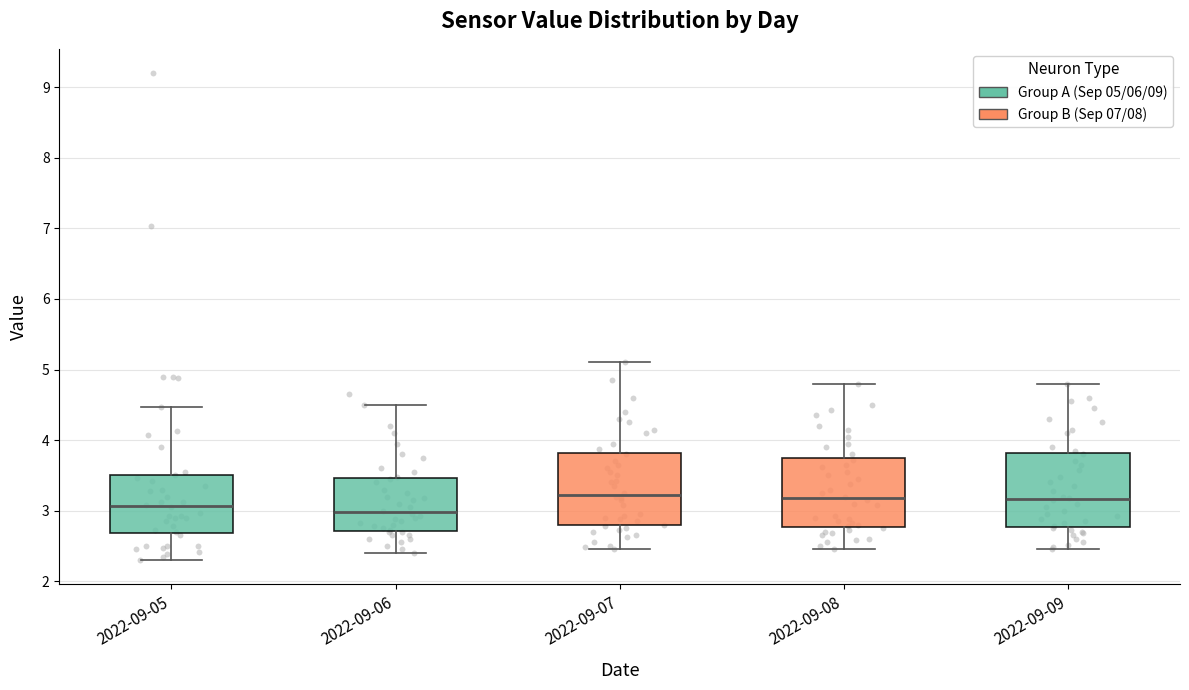

Reading left to right, read every box against the y-axis: the position of its median line, the range the box covers, and the ends of its whiskers. The values are not printed on the chart, so give them approximately, as read against the axis.

2022-09-05: median 3.1, box 2.7 to 3.5, whiskers 2.3 to 4.5
2022-09-06: median 3.0, box 2.7 to 3.5, whiskers 2.4 to 4.5
2022-09-07: median 3.2, box 2.8 to 3.8, whiskers 2.5 to 5.1
2022-09-08: median 3.2, box 2.8 to 3.7, whiskers 2.5 to 4.8
2022-09-09: median 3.2, box 2.8 to 3.8, whiskers 2.5 to 4.8